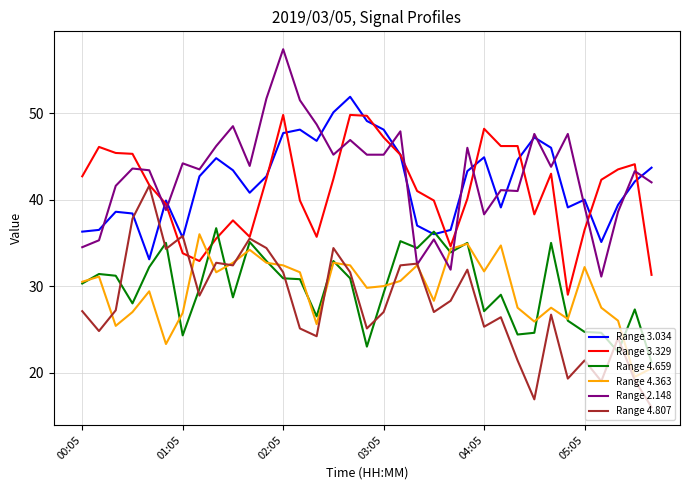

Rank the series by their maximum value, from highest to lowest.

Range 2.148, Range 3.034, Range 3.329, Range 4.807, Range 4.659, Range 4.363